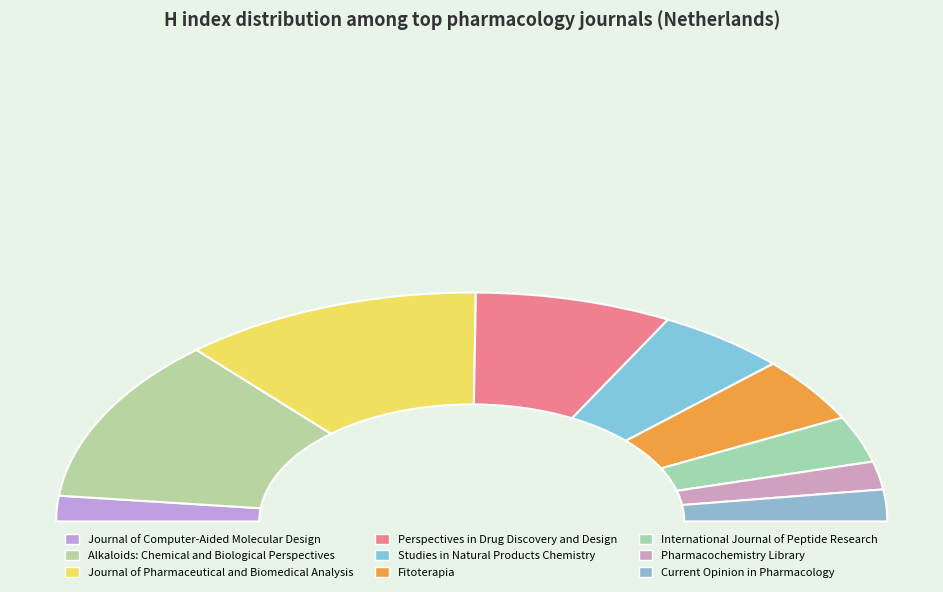

Count the number of slices in the pie.

9